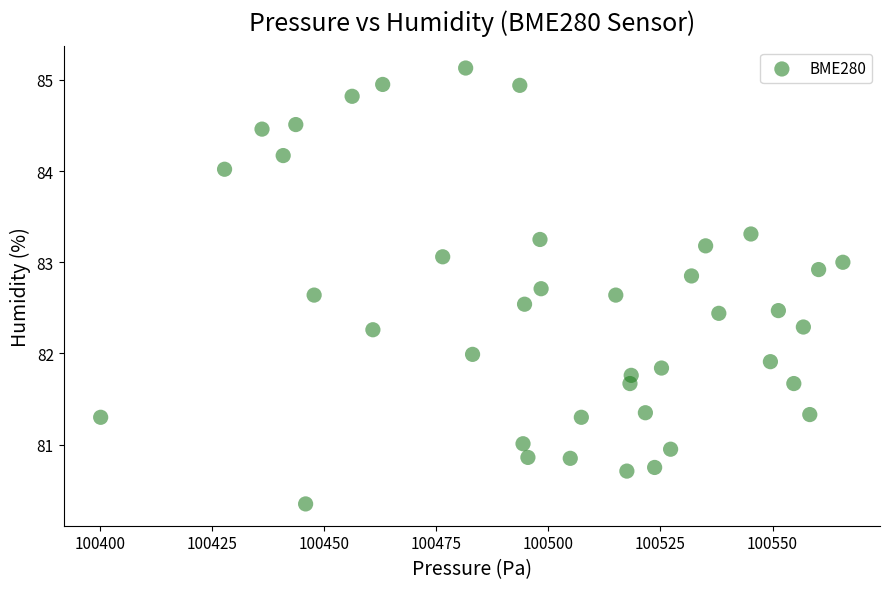

What is the range of Y values (max minus min)?

4.8